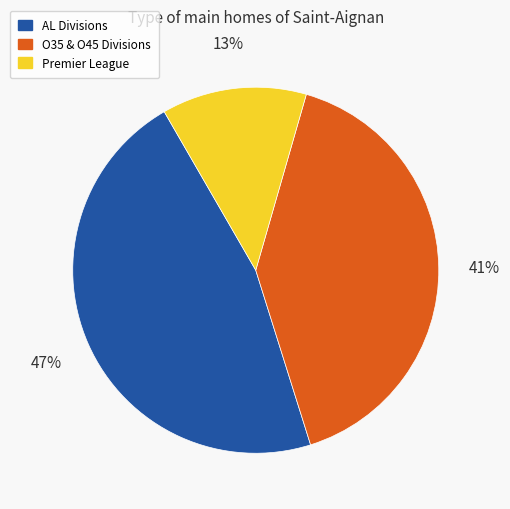

Do Premier League and O35 & O45 Divisions together represent more than half of the pie?

Yes